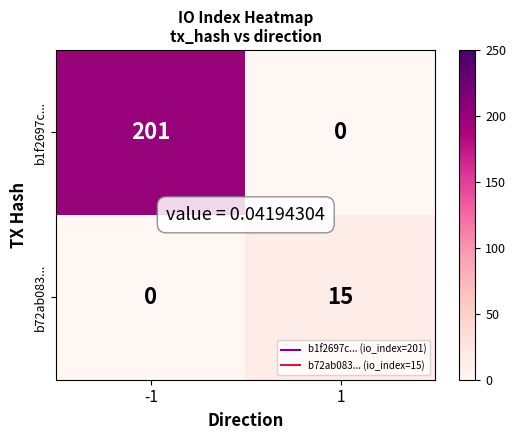

What is the sum of the b1f2697c... values at 1 and -1?

201